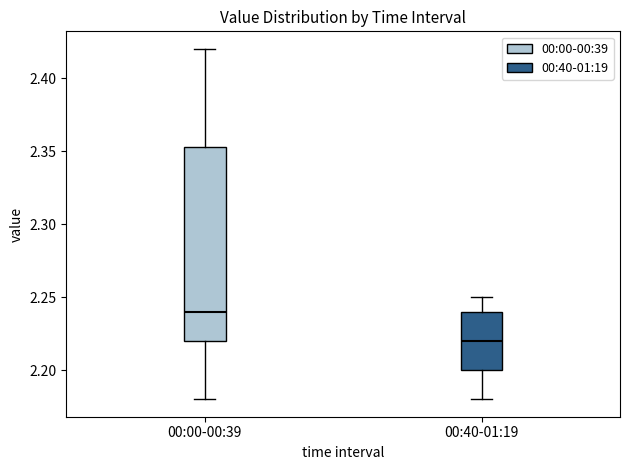

Reading left to right, transcribe this box plot: for each box, give where its median line is, the range the box spans, and where its two whiskers end, as read against the y-axis. The values are not printed on the chart, so give them approximately, as read against the axis.

00:00-00:39: median 2.240, box 2.220 to 2.355, whiskers 2.180 to 2.420
00:40-01:19: median 2.220, box 2.200 to 2.240, whiskers 2.180 to 2.250